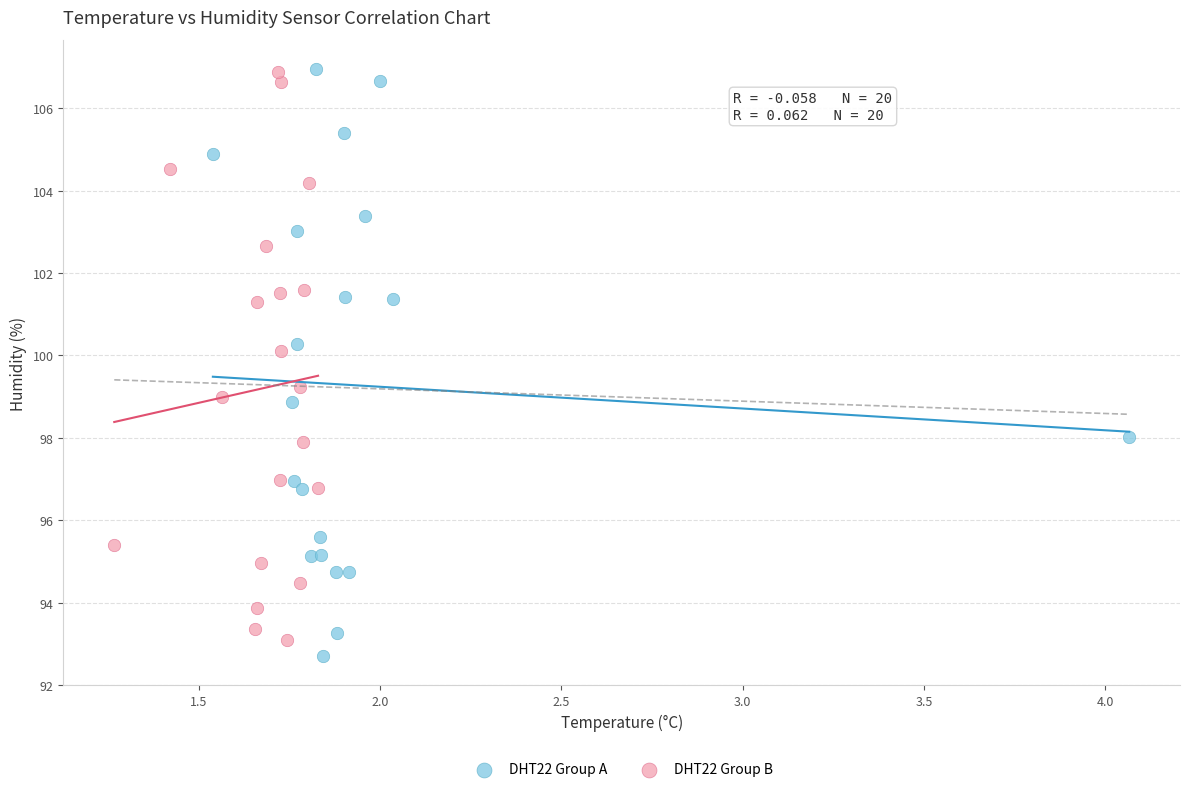

What are all the series names shown in the legend?

DHT22 Group A, DHT22 Group B